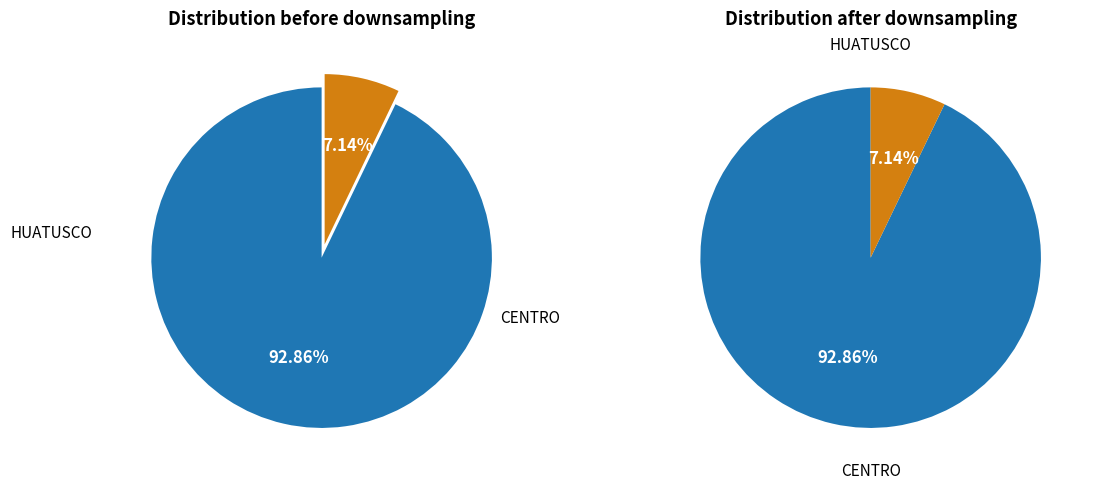

Which slice is the largest?

HUATUSCO